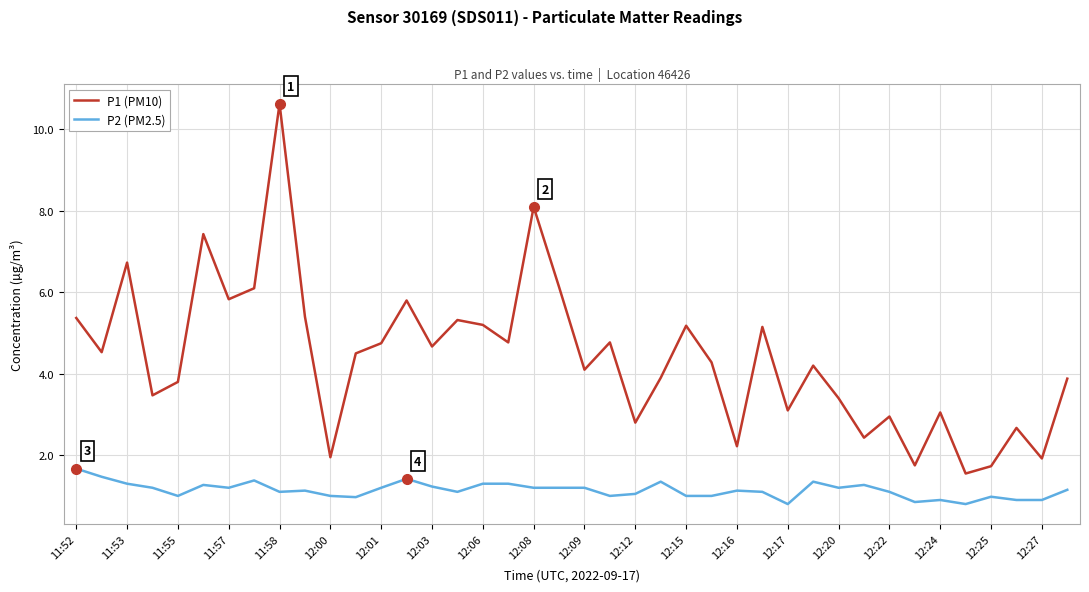

Which series has the largest range (max minus min)?

P1 (PM10)